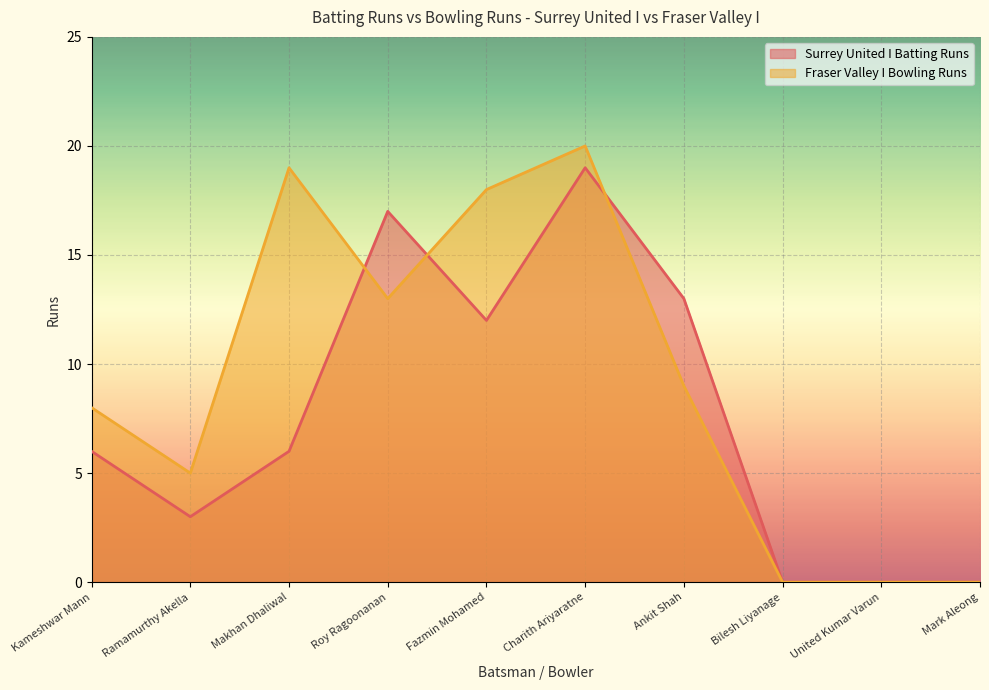

Which series has the widest spread of values?

Fraser Valley I Bowling Runs